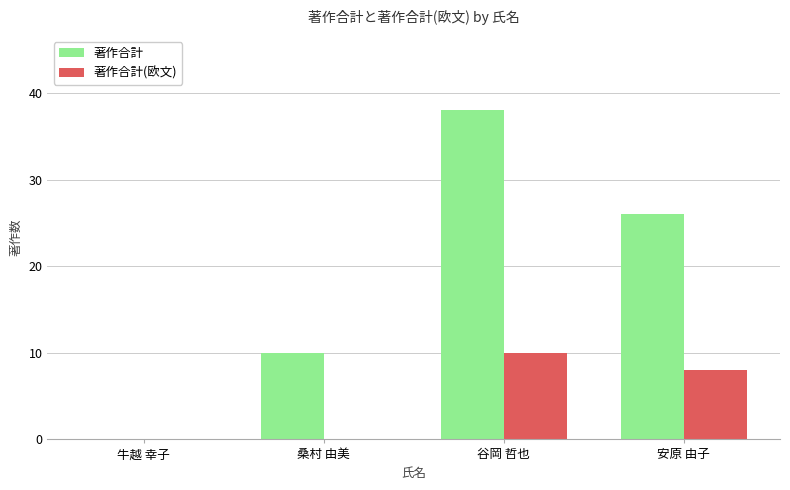

Which series has the largest total across all categories?

著作合計